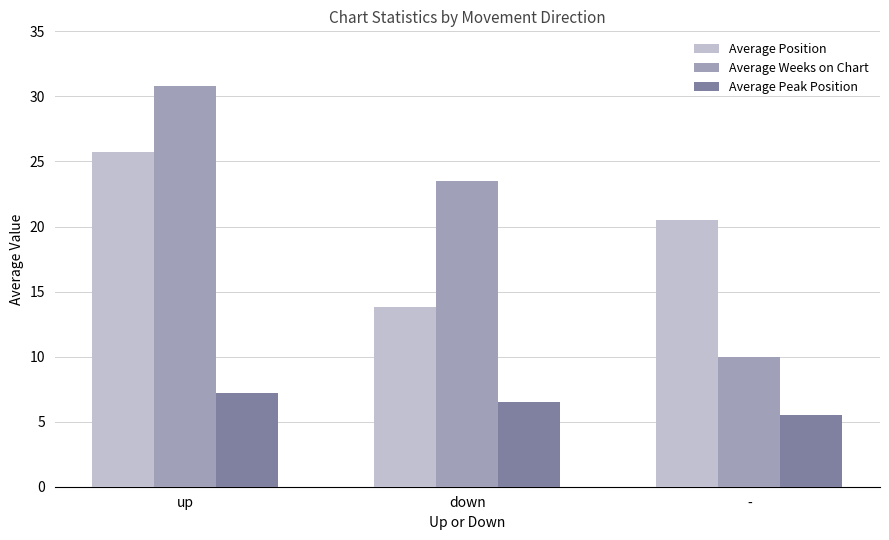

How many bars are there in each group?

3